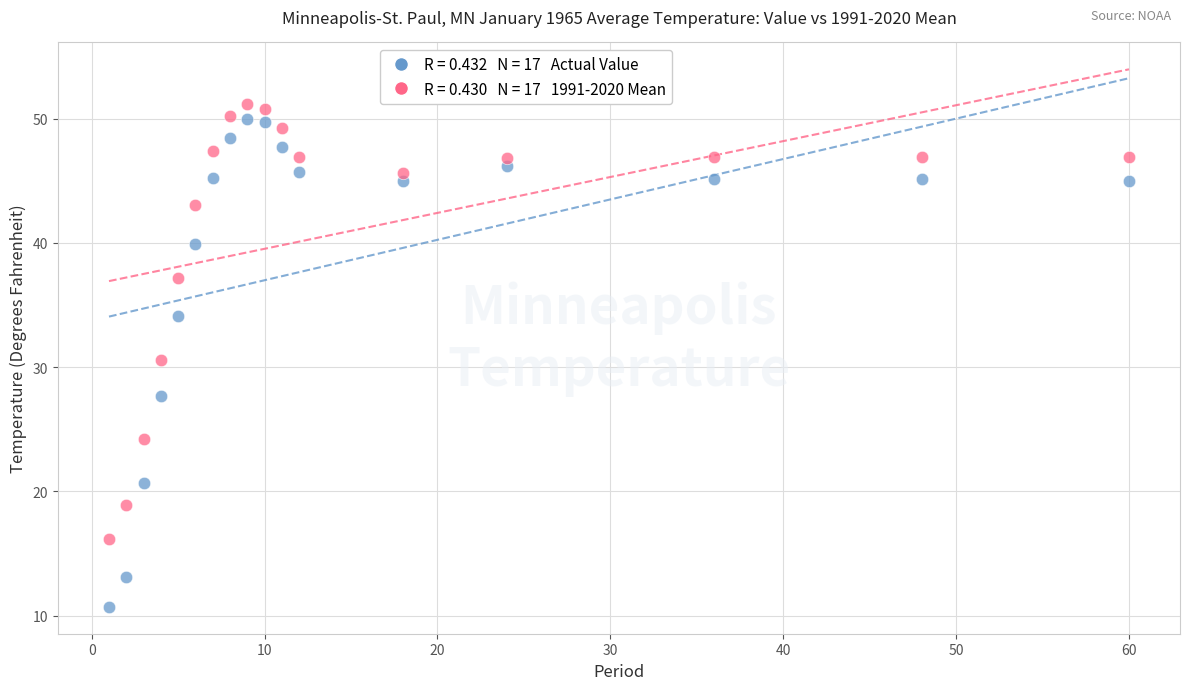

Across all data points, what is the range of Y values (max minus min)?

40.5